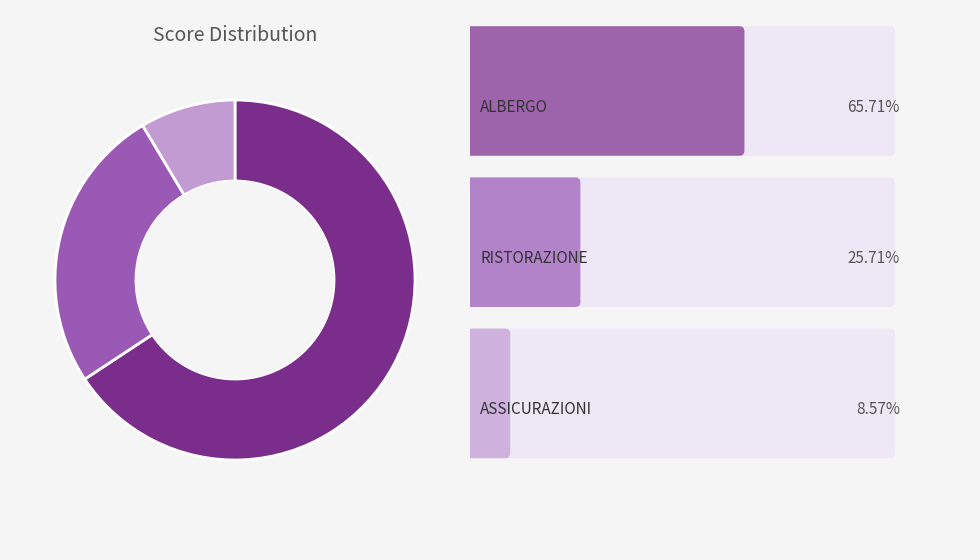

Count the number of slices in the pie.

3